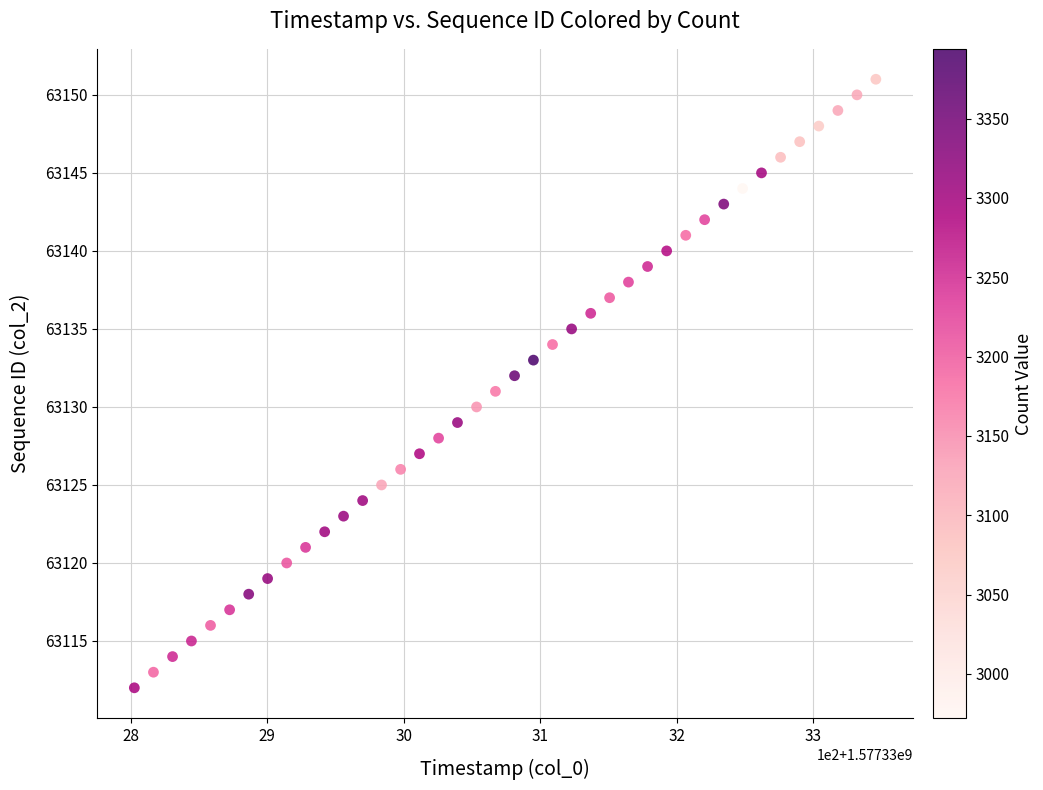

What is the range of Y values (max minus min)?

39